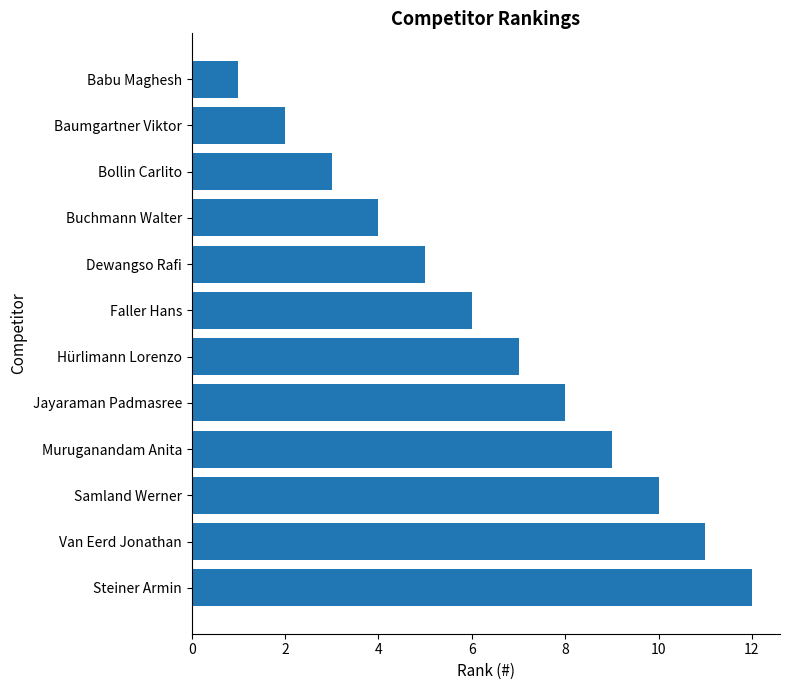

What is the label of the 10th bar from the bottom?

Bollin Carlito